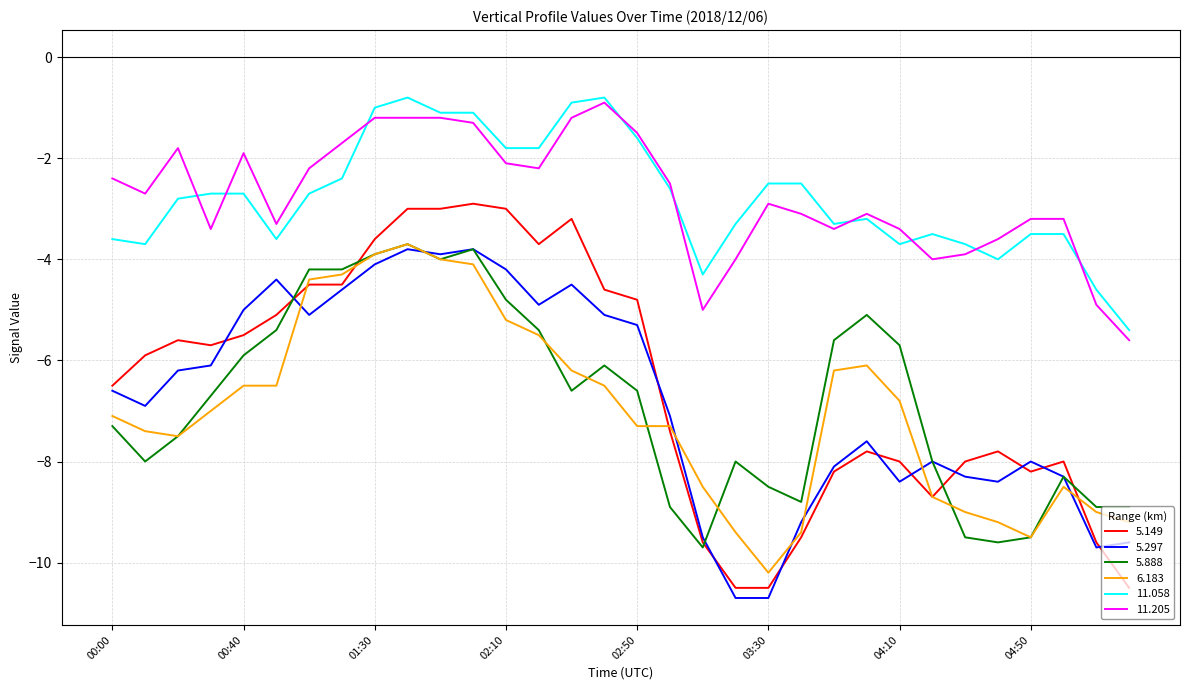

True or false: 11.058 and 6.183 cross at least once.

False